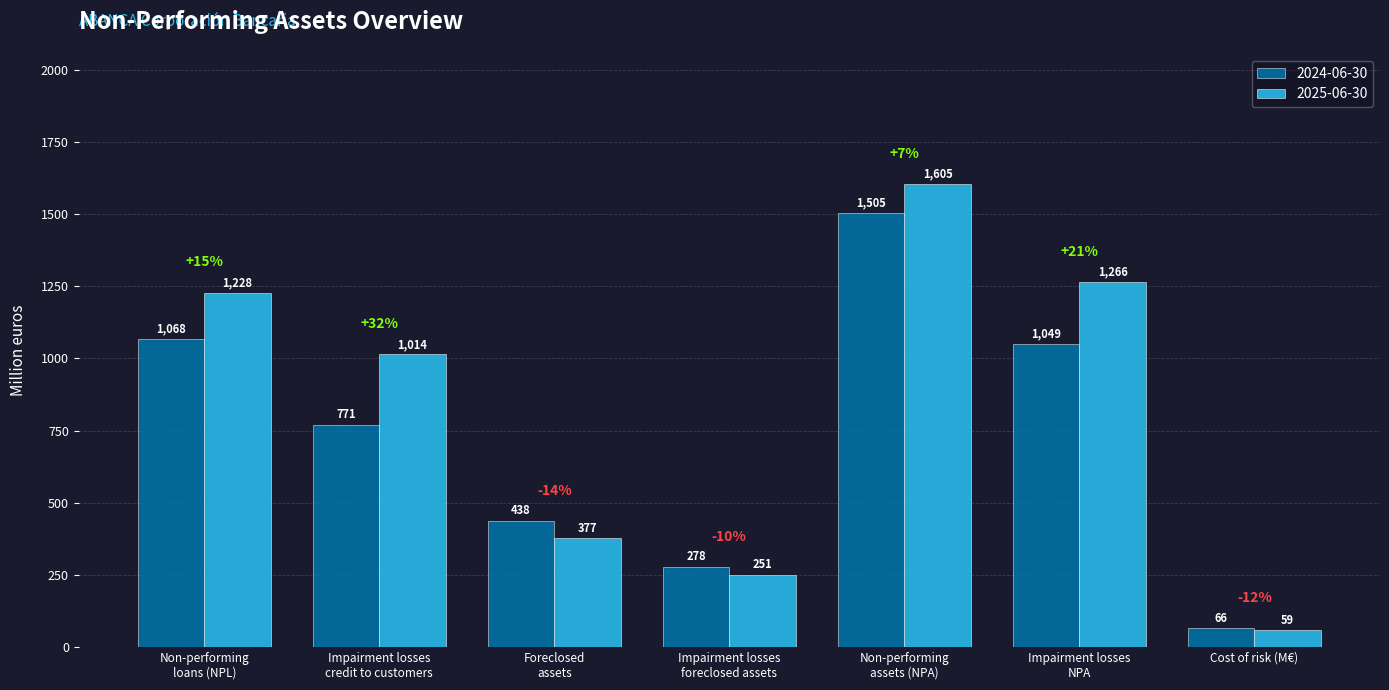

What is the label of the 2nd bar from the right?

Impairment losses
NPA